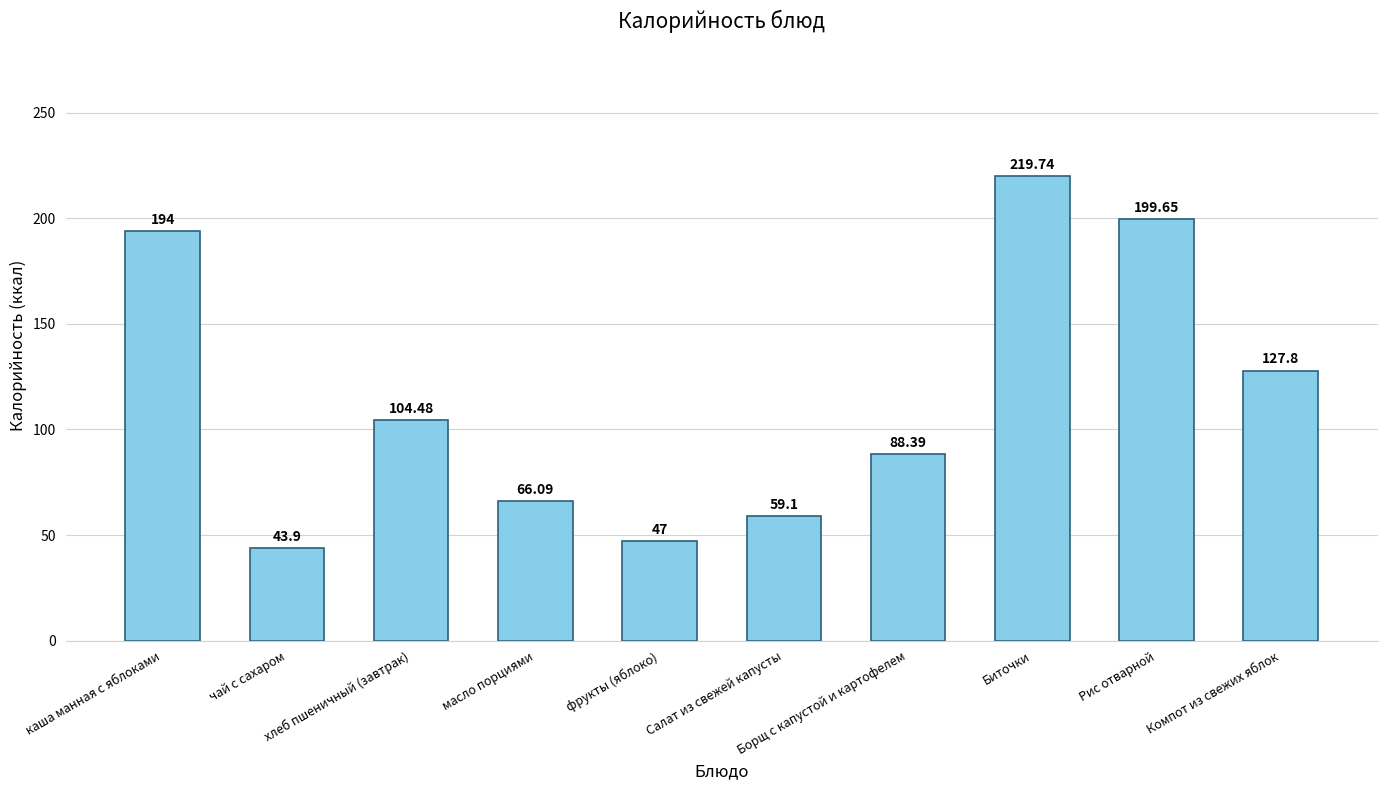

At which label does the data first exceed 104?

каша манная с яблоками